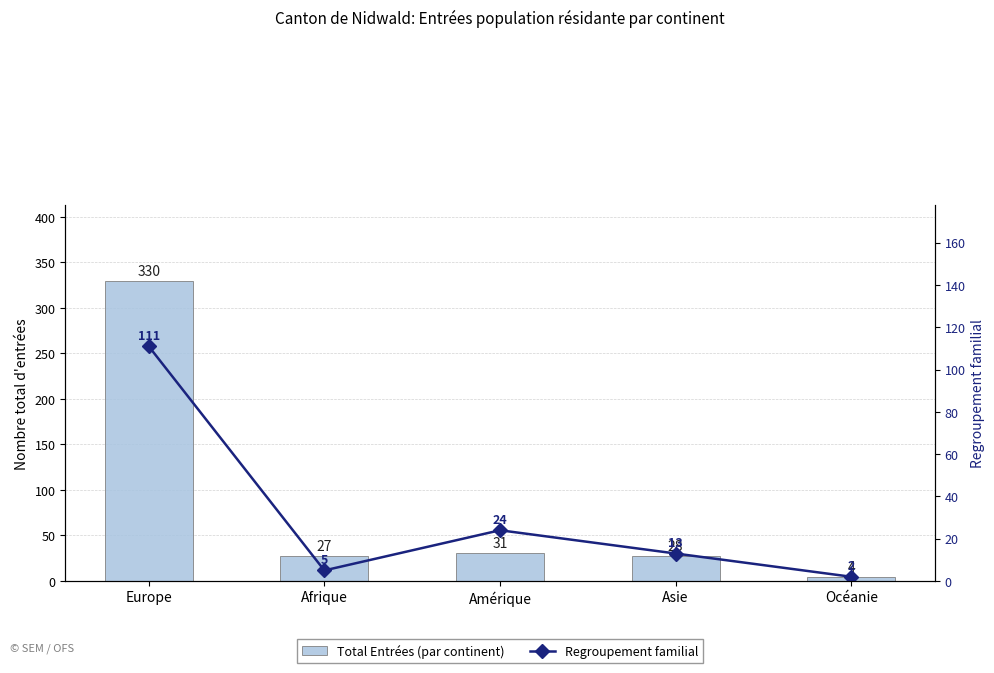

Reading right to left, what are all the values shown in this chart?

Total Entrées (par continent): Océanie=4	Asie=28	Amérique=31	Afrique=27	Europe=330
Regroupement familial: Océanie=2	Asie=13	Amérique=24	Afrique=5	Europe=111